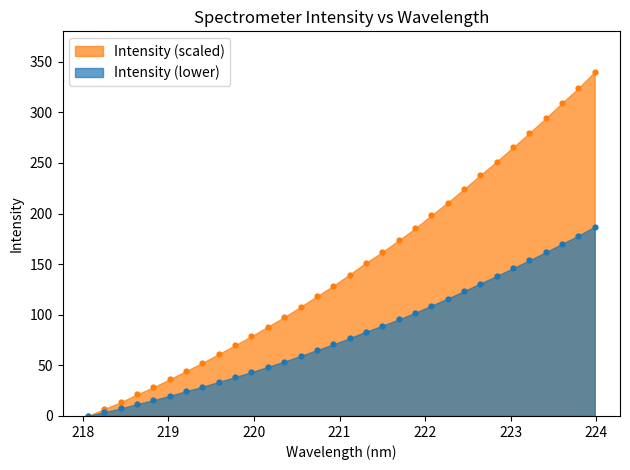

Which has a higher value, 222.0721 or 220.3533?

222.0721